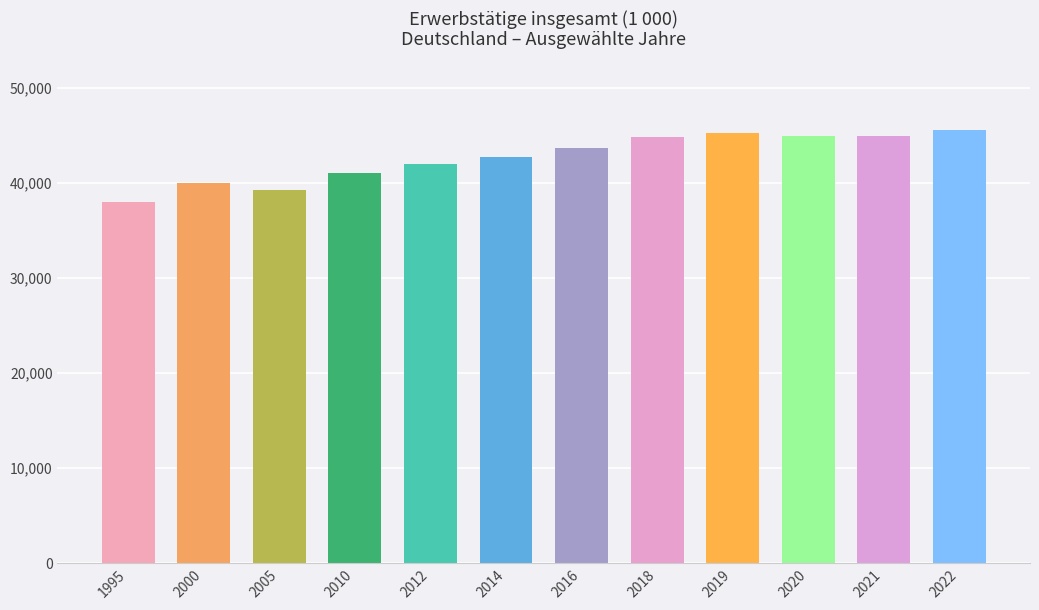

True or false: the data shows 76726 at 2020.

False